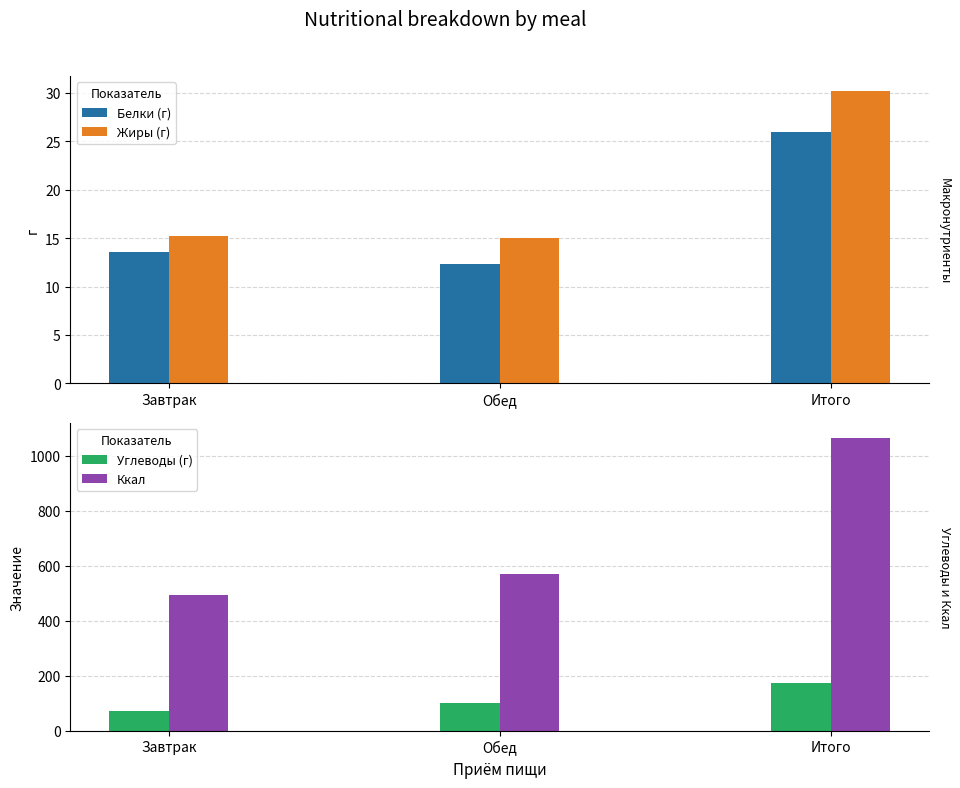

What is the difference between the highest and lowest values at Завтрак?

481.1